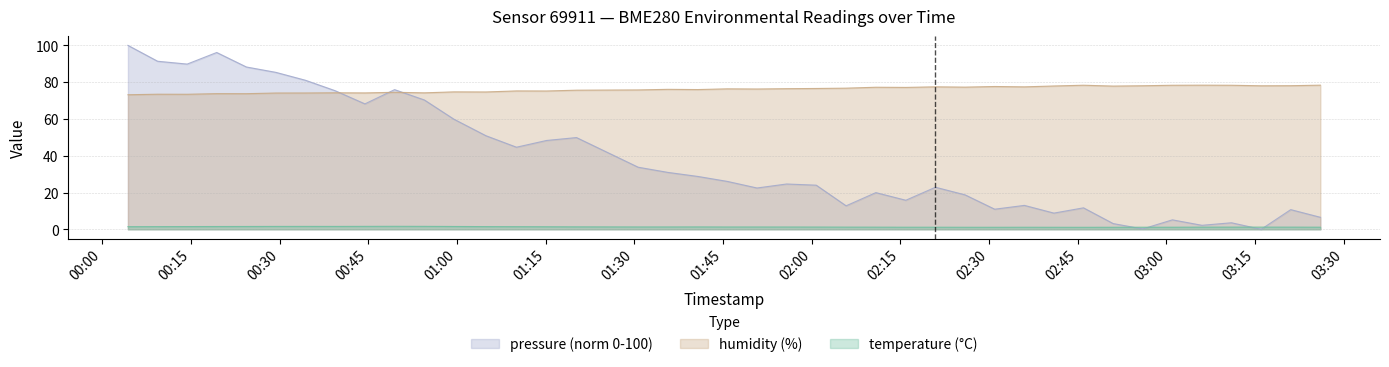

What is the average value of the pressure_norm series?

38.3